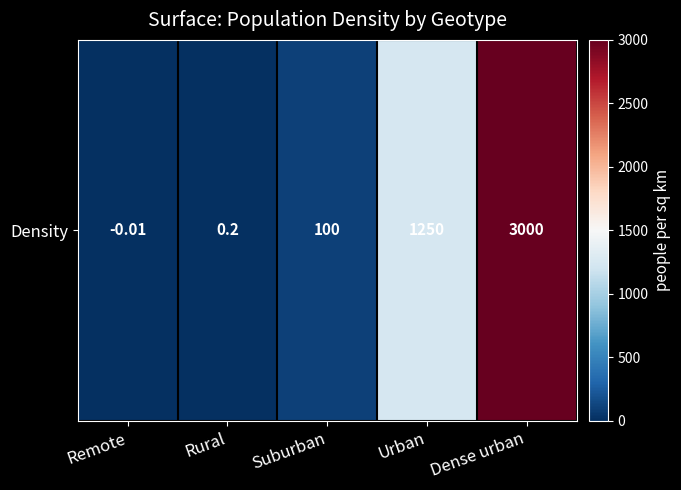

Reading left to right, extract all data points from this chart.

Remote=-0.0	Rural=0.2	Suburban=100.0	Urban=1250.0	Dense urban=3000.0